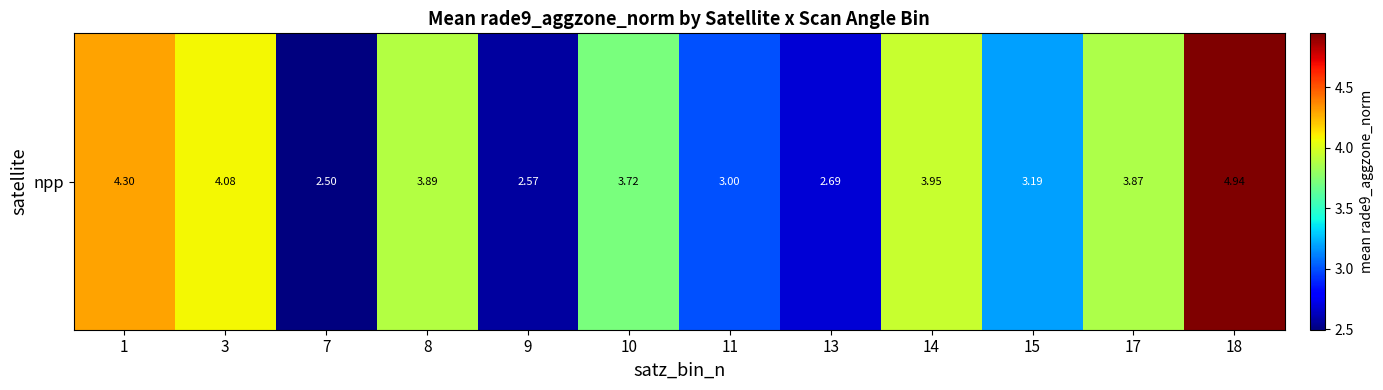

What is the ratio of the value at 13 to the value at 14?

0.7